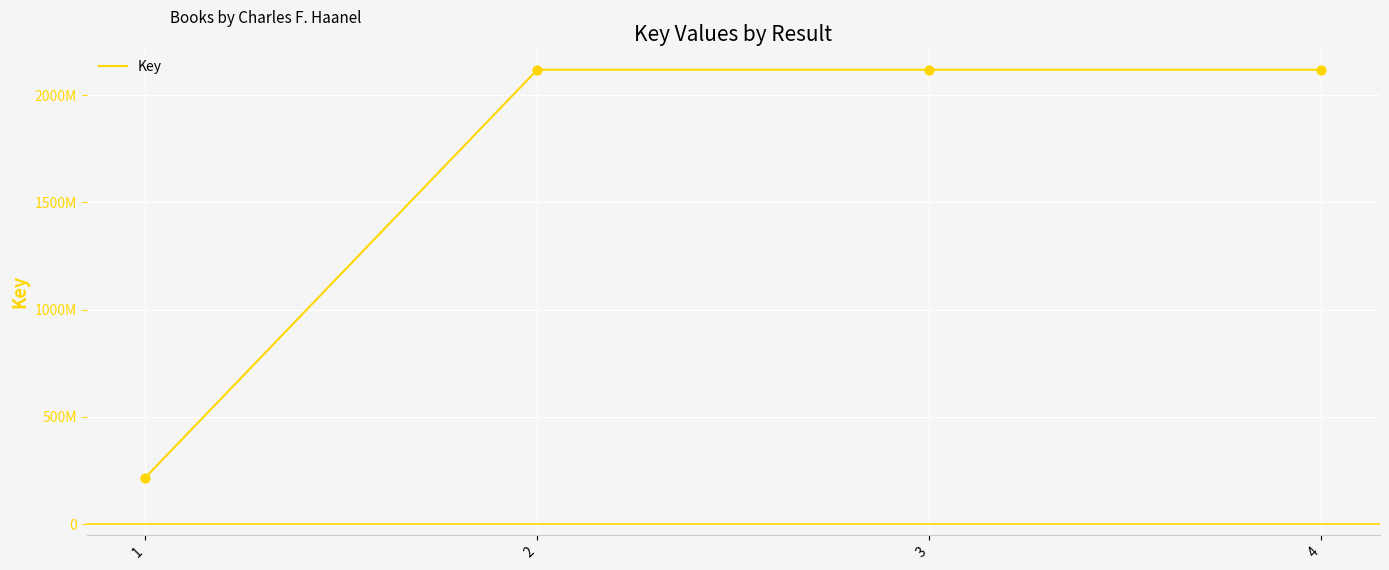

What is the change in value from 2 to 3?

+17921